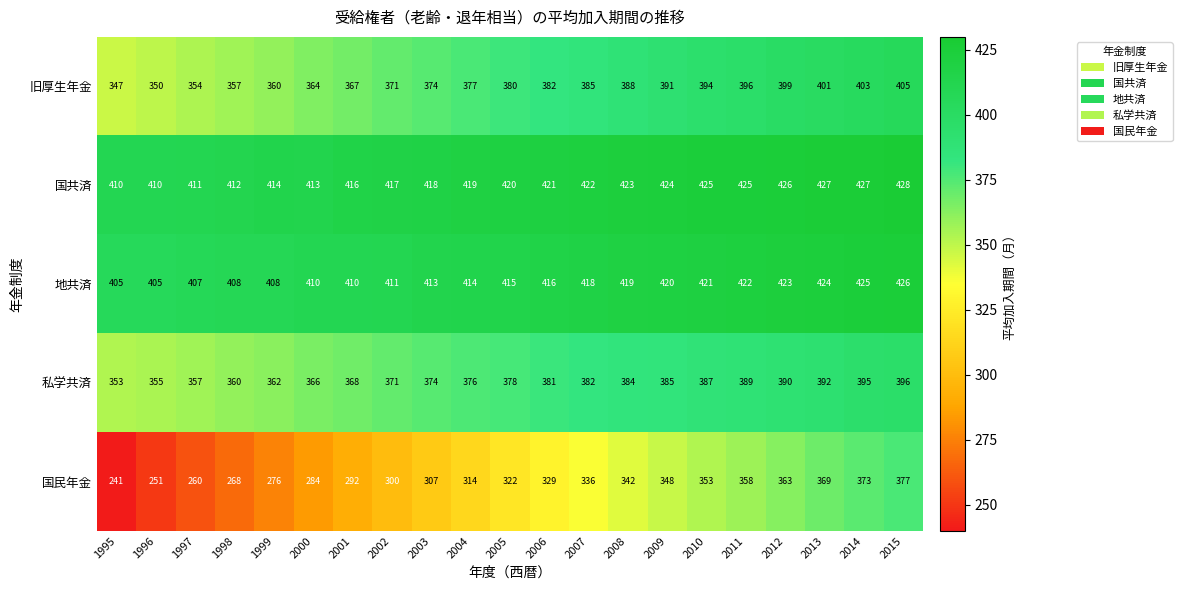

Rank the series at 2000 from highest to lowest value.

国共済, 地共済, 私学共済, 旧厚生年金, 国民年金